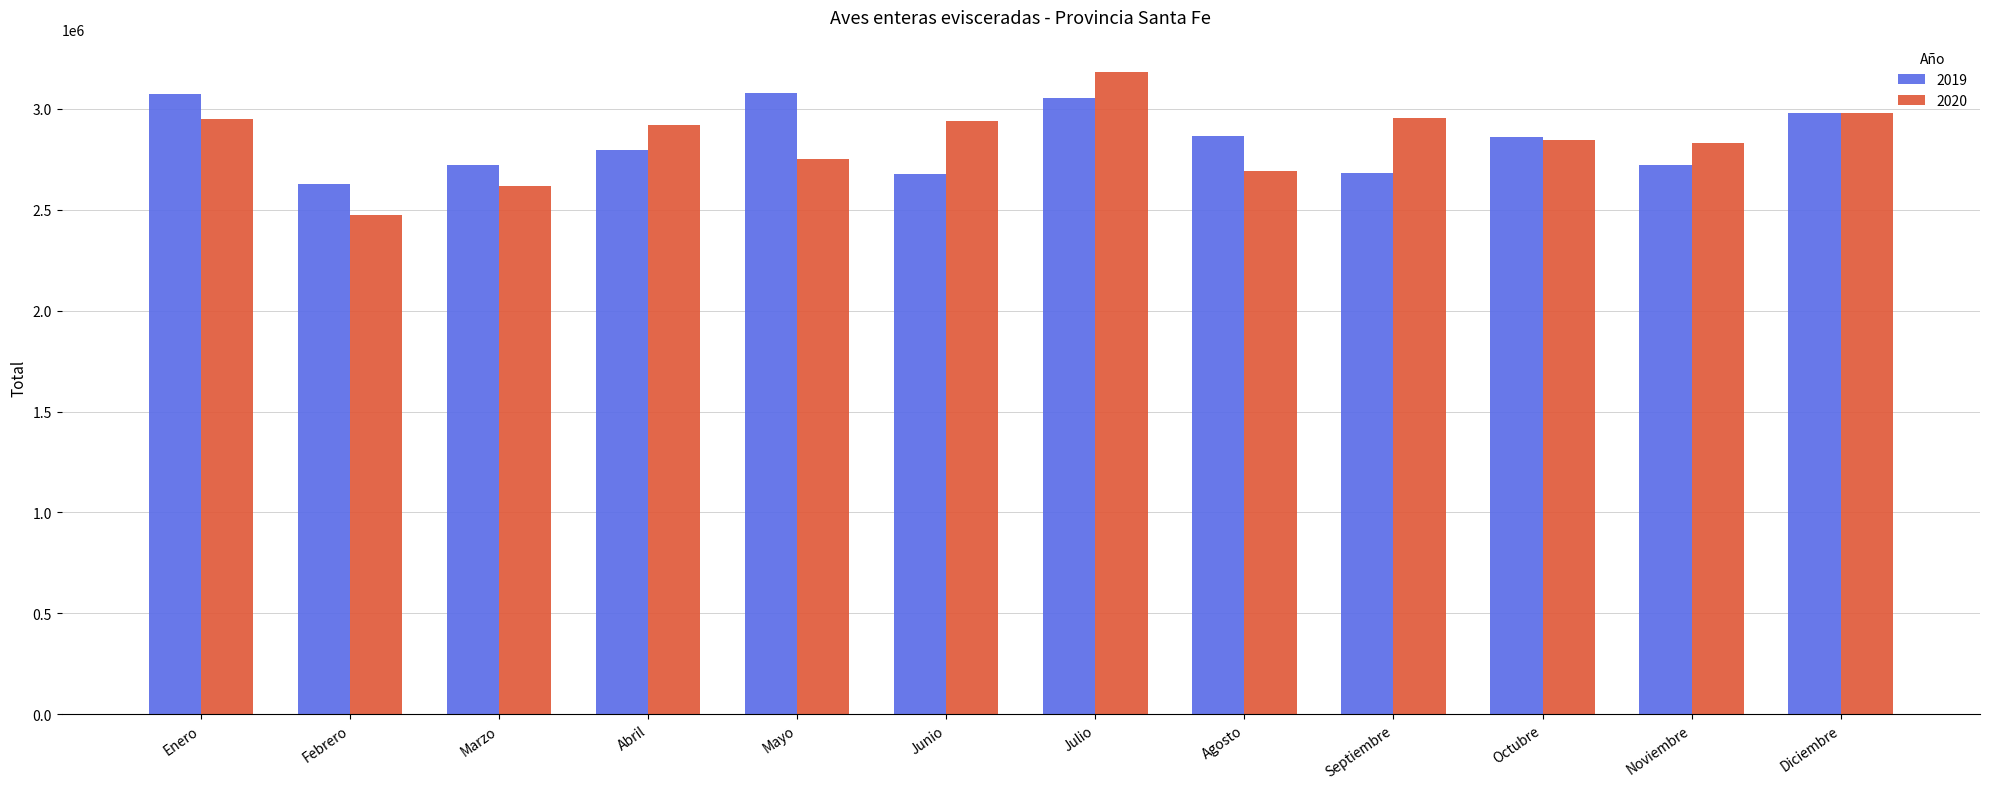

What is the difference between the maximum and minimum values in the 2020 series?

710698